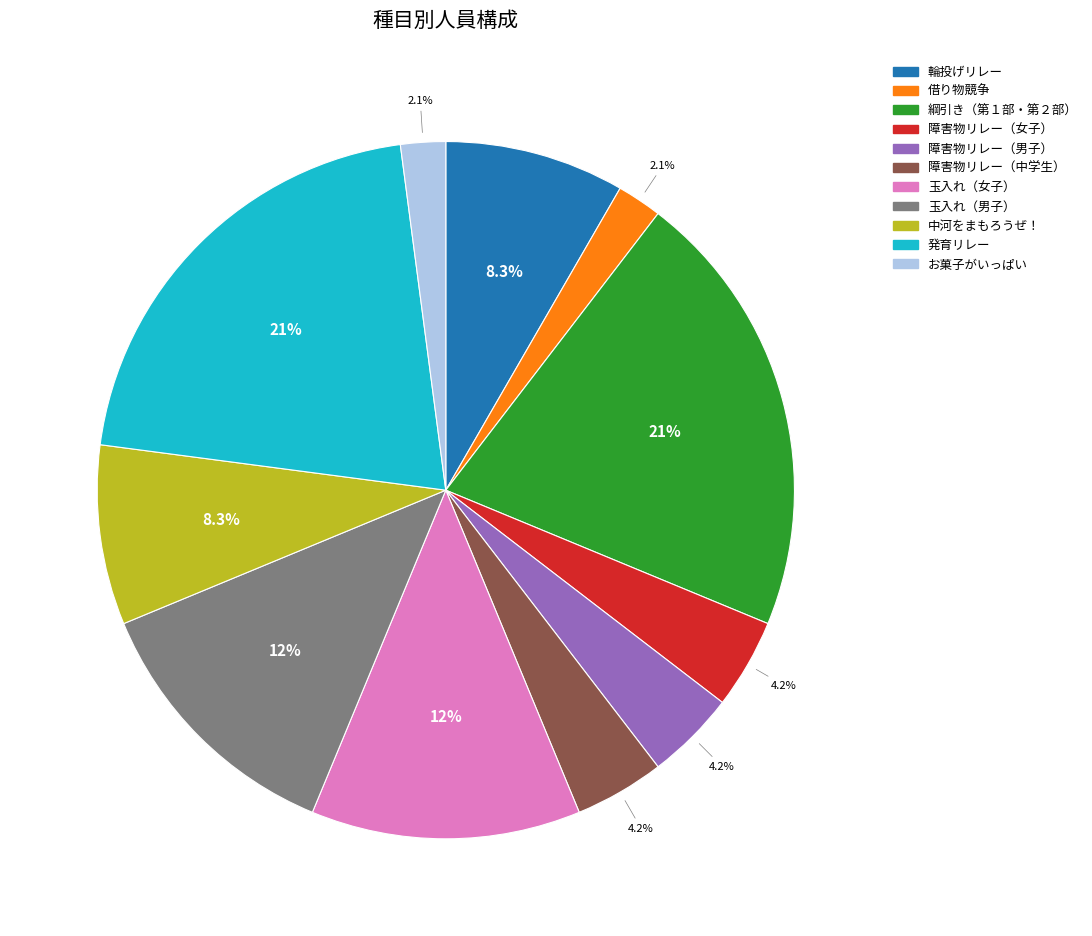

To the nearest percent, what is the combined percentage of 障害物リレー（中学生） and 発育リレー?

25%